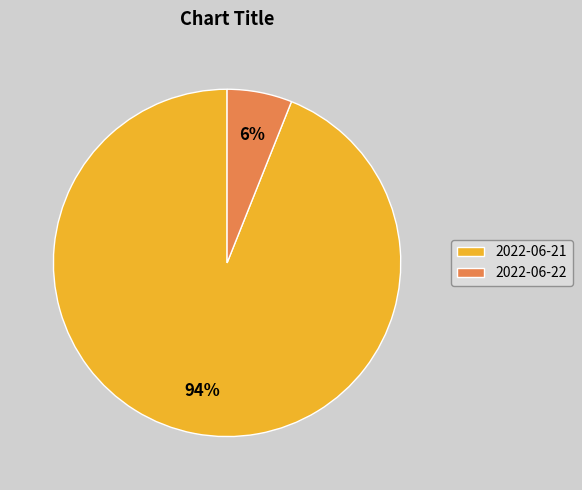

Is 2022-06-21 the majority of the pie?

Yes